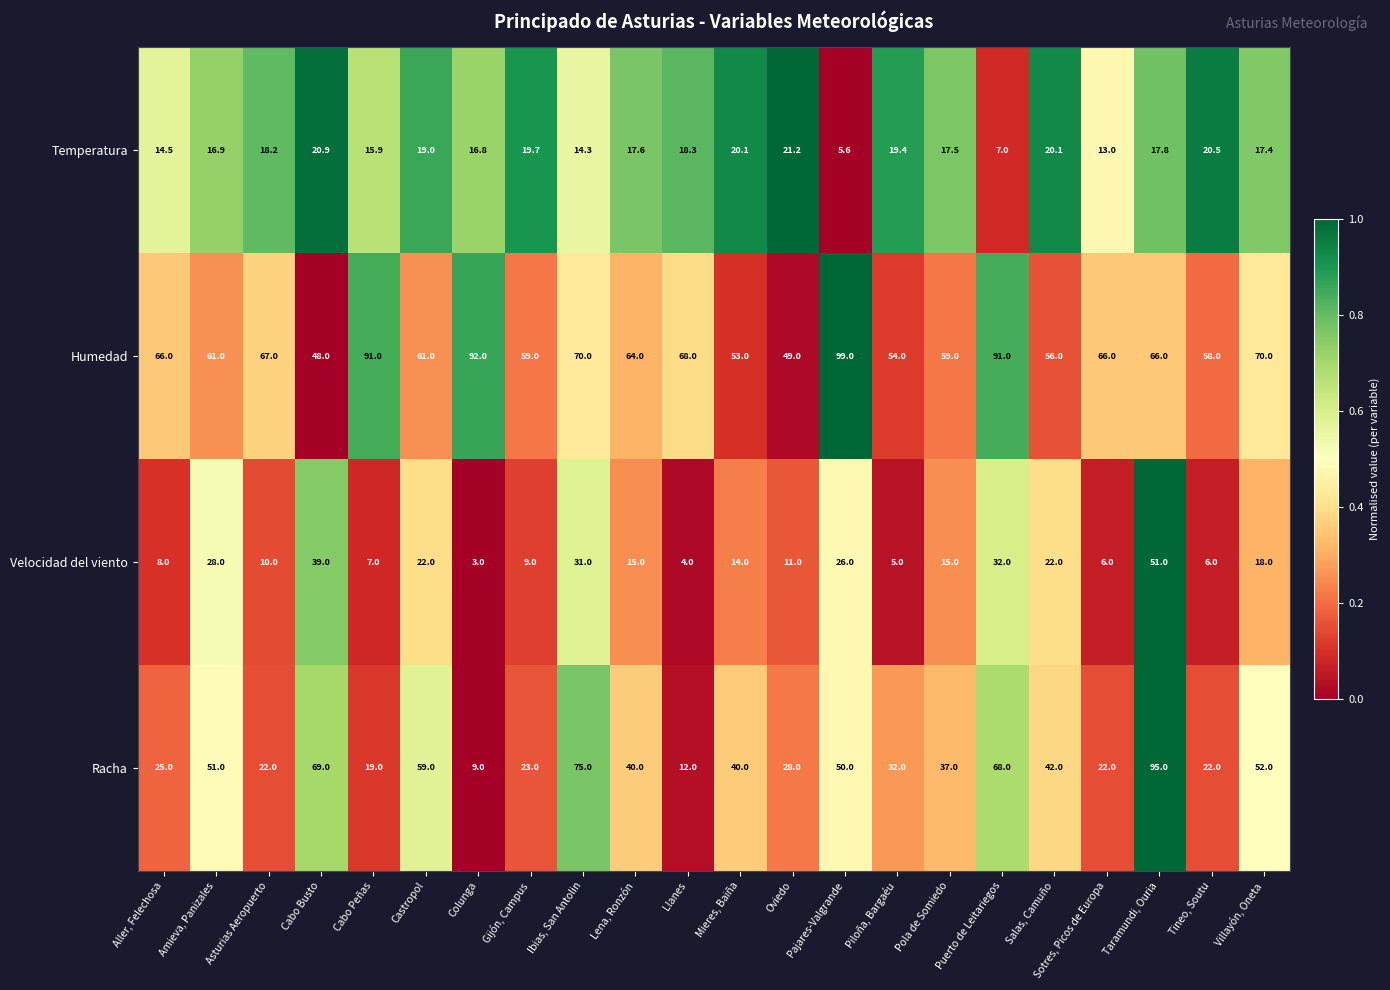

How many categories are shown in the chart?

22